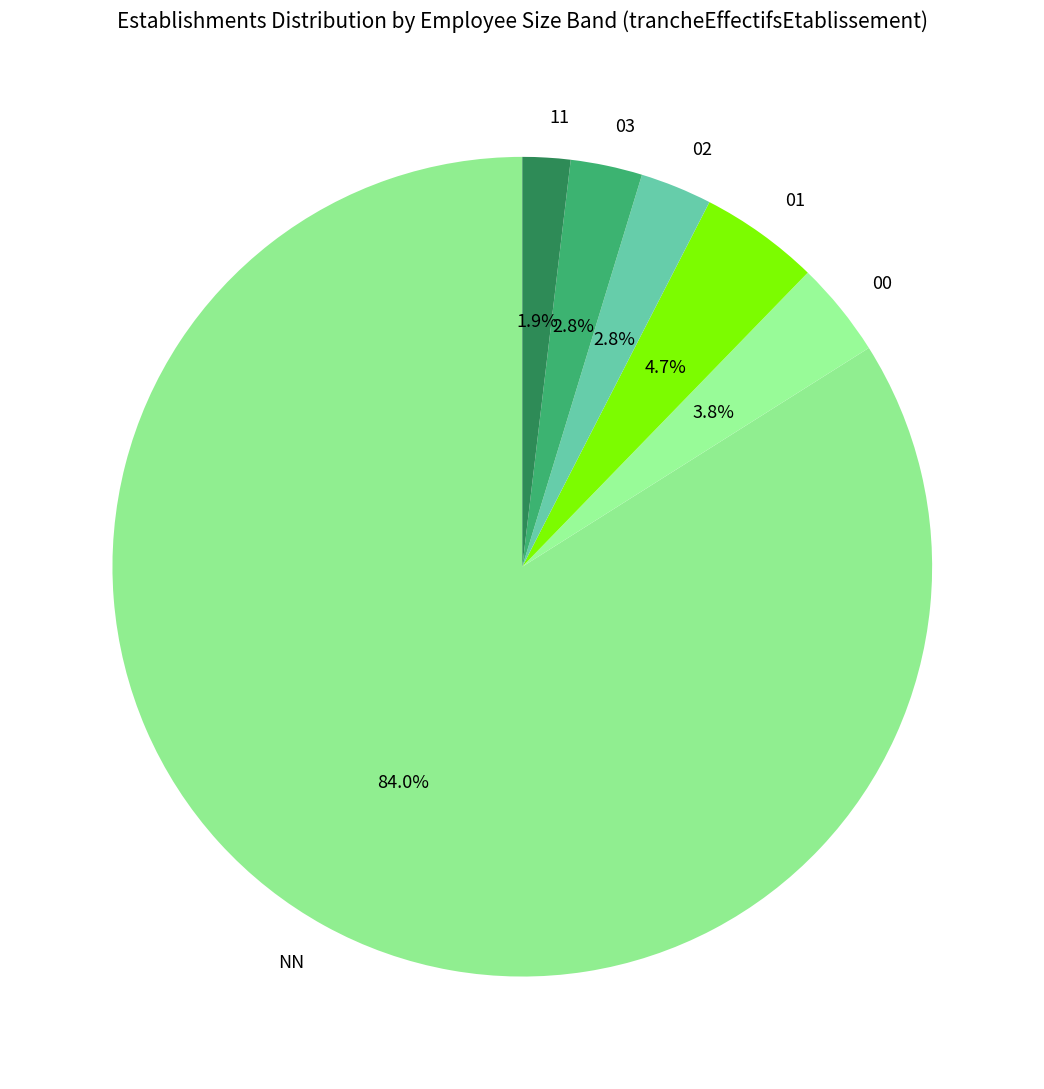

Do NN and 11 together represent more than half of the pie?

Yes